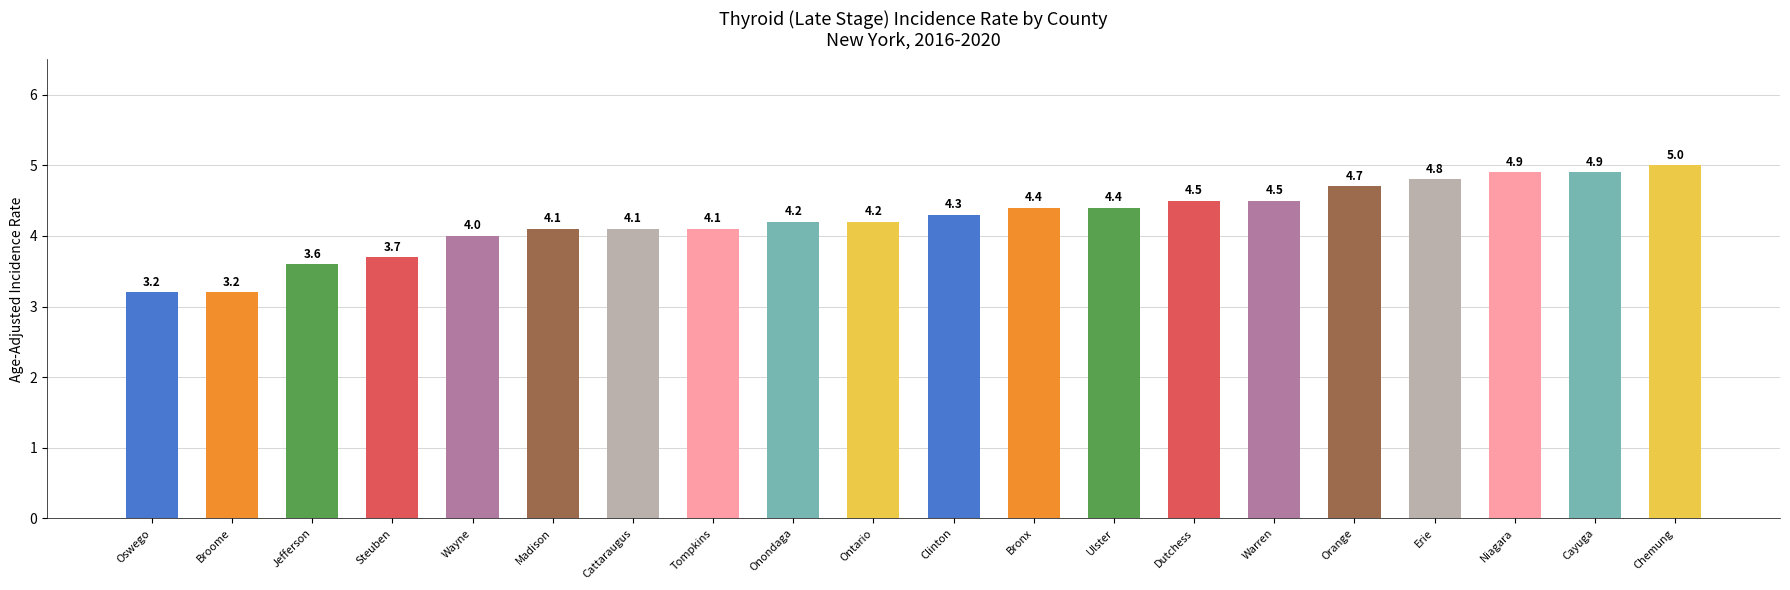

Which has a higher value, Bronx or Cayuga?

Cayuga